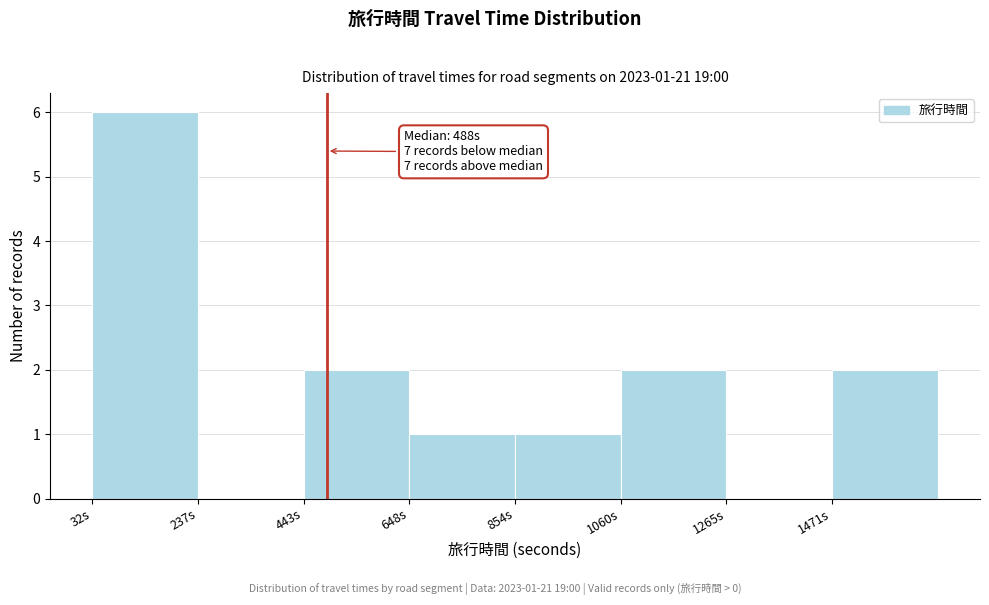

Which range on the x-axis has the tallest bar?

50 to 250